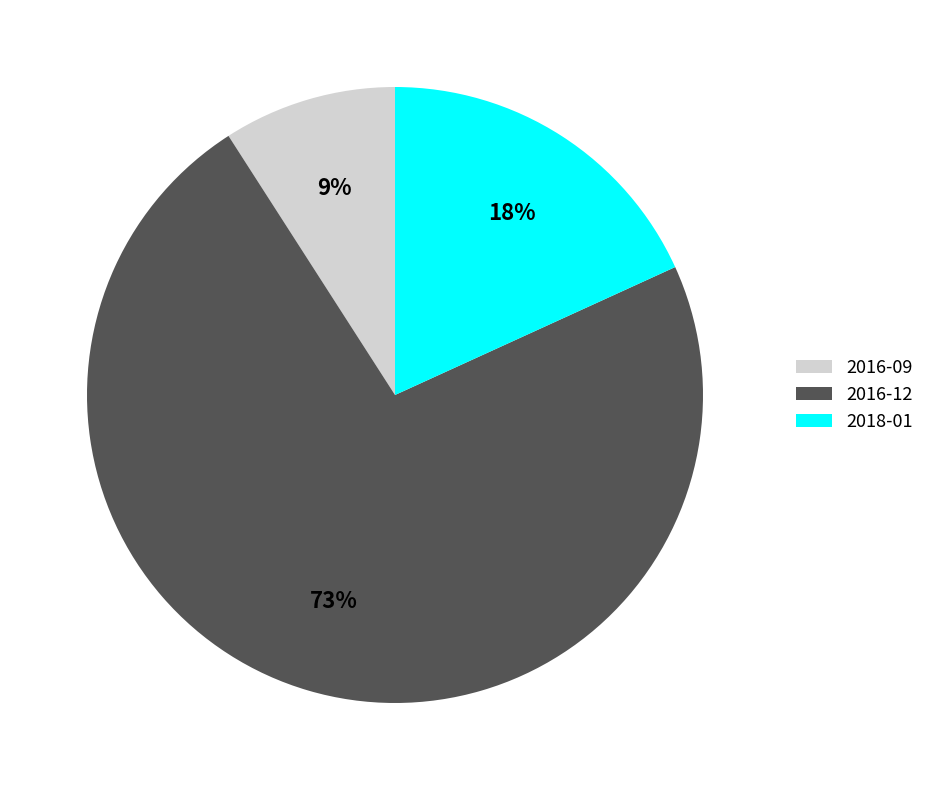

True or false: 2018-01 accounts for 26% of the total.

False